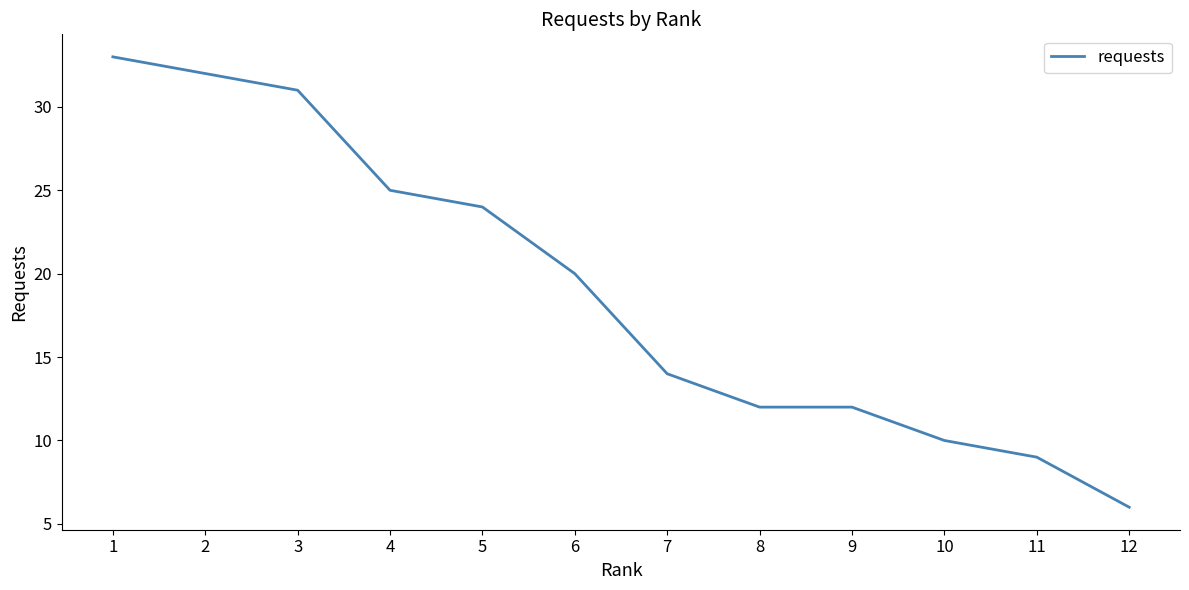

Where is the data nearest to the value 19?

6